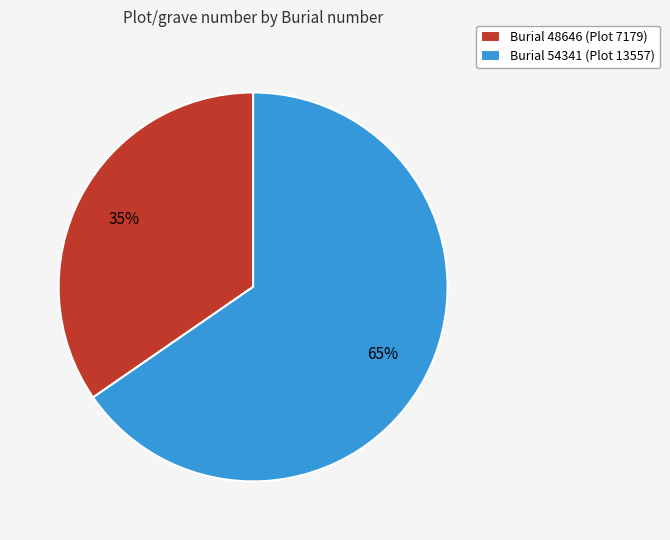

Rank the categories by value from lowest to highest.

Burial 48646 (Plot 7179), Burial 54341 (Plot 13557)